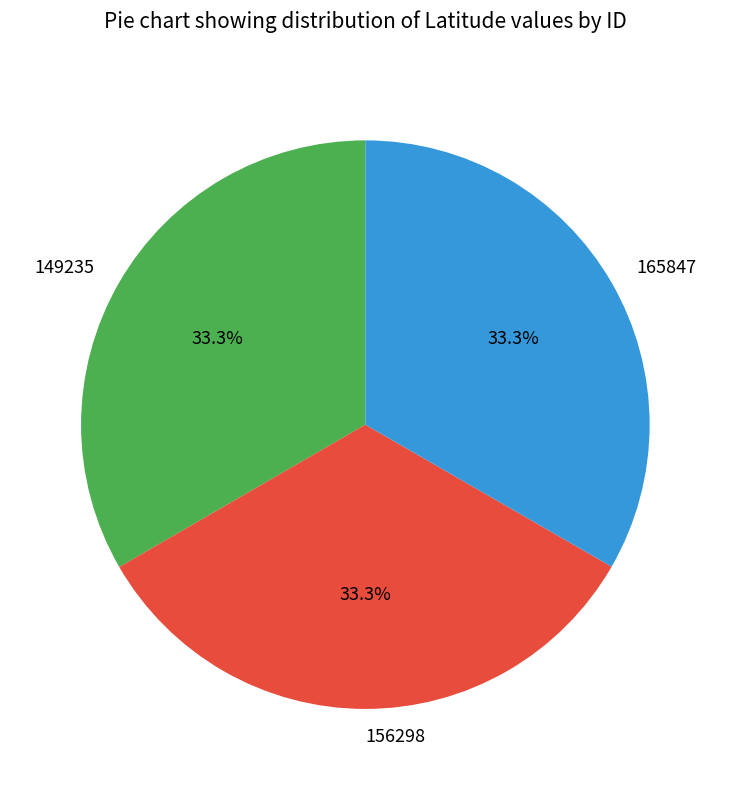

True or false: 149235 accounts for 33% of the total.

True